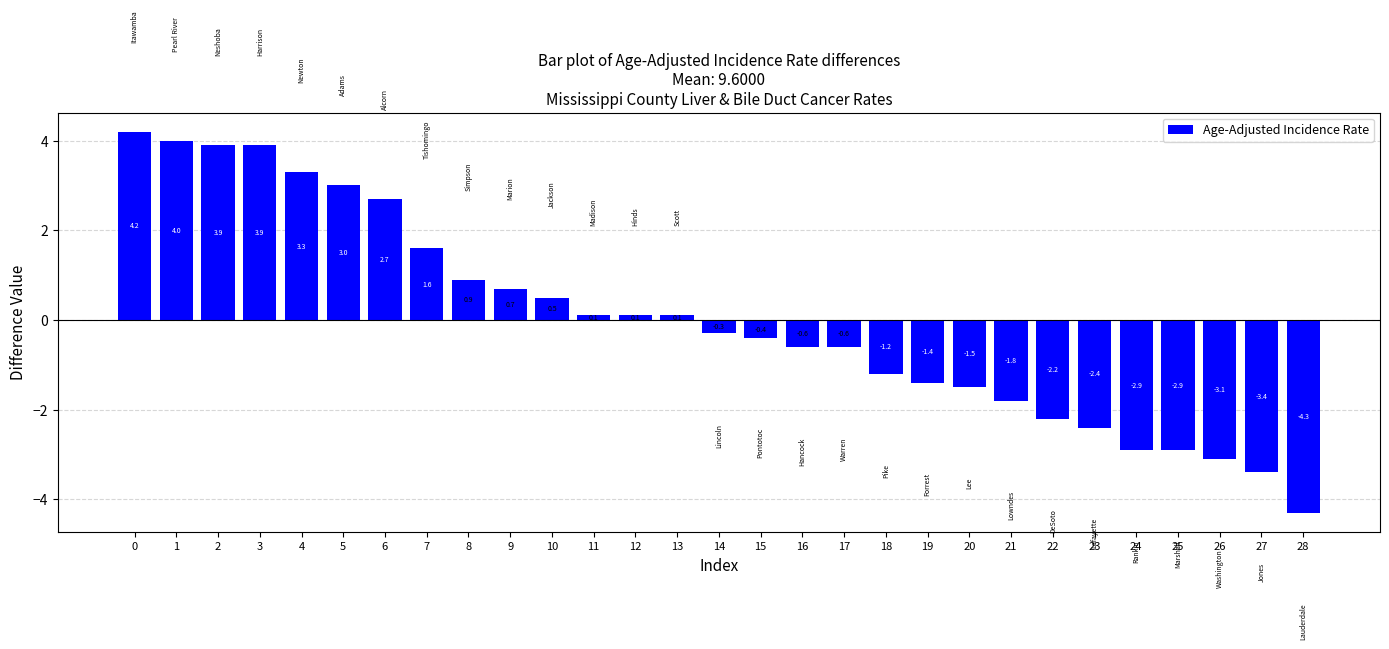

What is the difference between the second highest and minimum values?

8.3